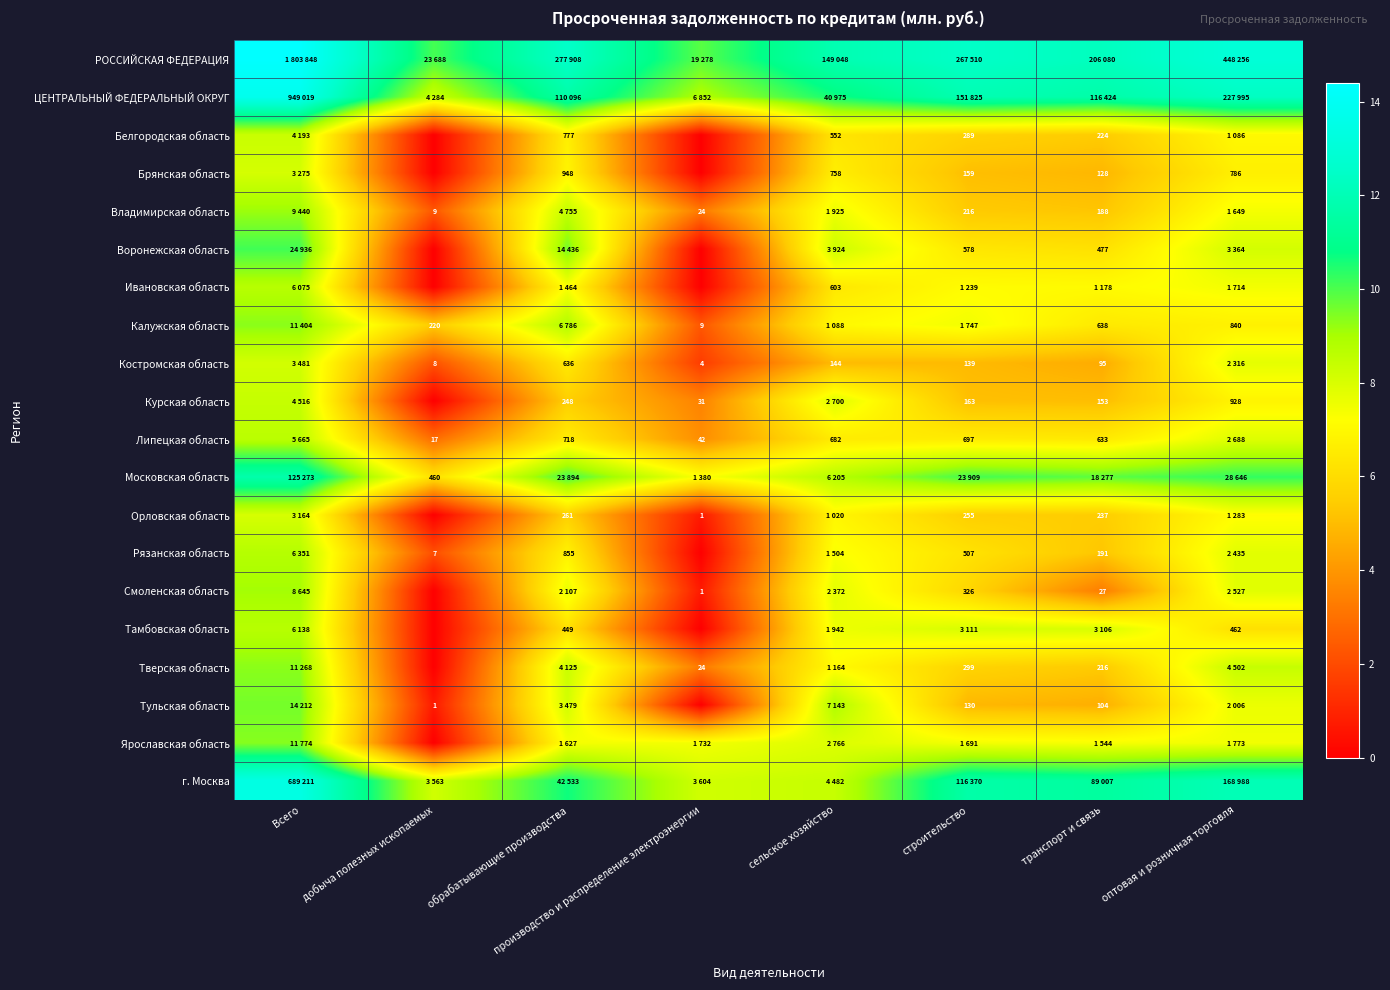

Which category has the lowest value in the Ярославская область series?

добыча полезных ископаемых